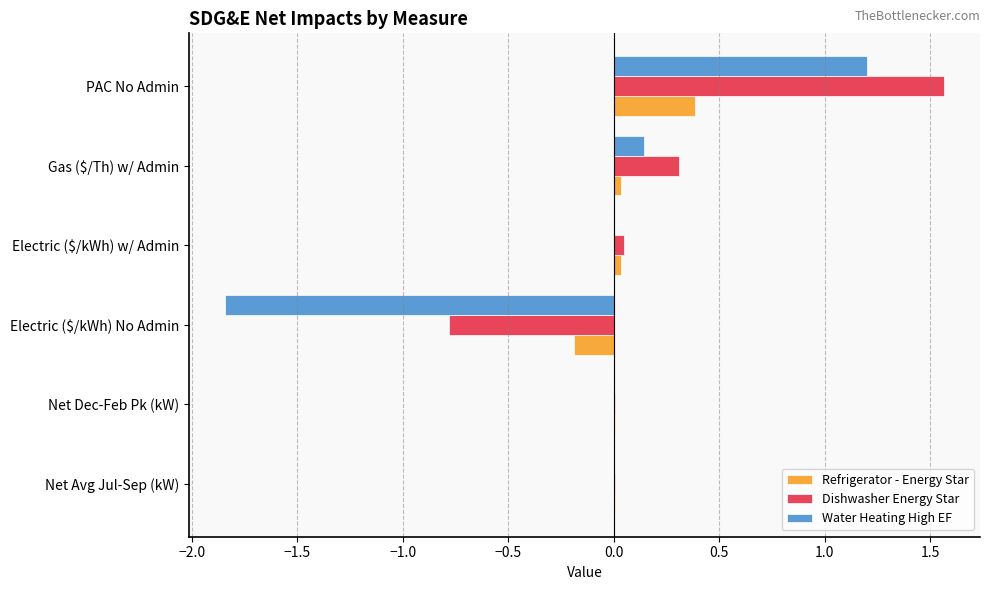

What is the greatest value displayed?

1.6